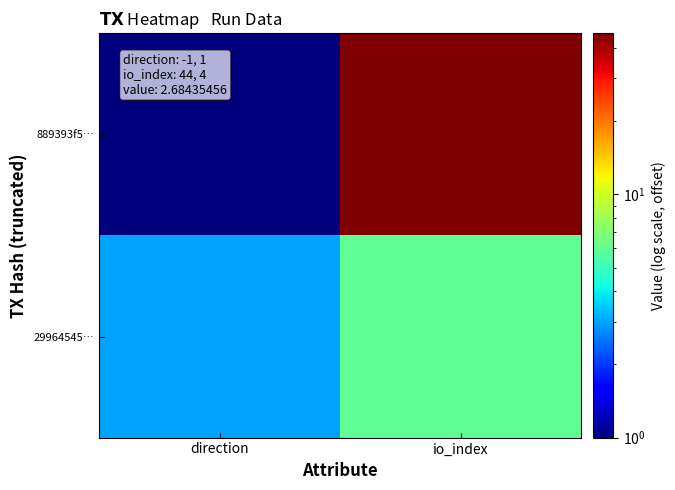

At which category does the chart reach its minimum across all series?

direction